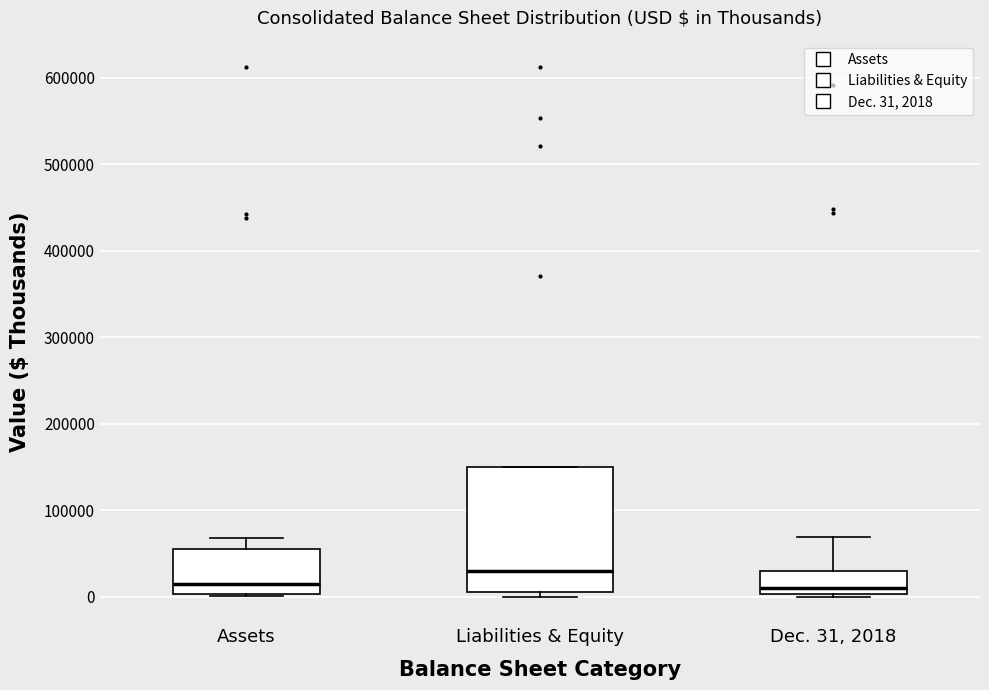

Reading left to right, transcribe this box plot: for each box, give where its median line is, the range the box spans, and where its two whiskers end, as read against the y-axis. The values are not printed on the chart, so give them approximately, as read against the axis.

Assets: median 20000, box 0 to 60000, whiskers 0 to 70000
Liabilities & Equity: median 30000, box 10000 to 150000, whiskers 0 to 150000
Dec. 31, 2018: median 10000, box 0 to 30000, whiskers 0 to 70000